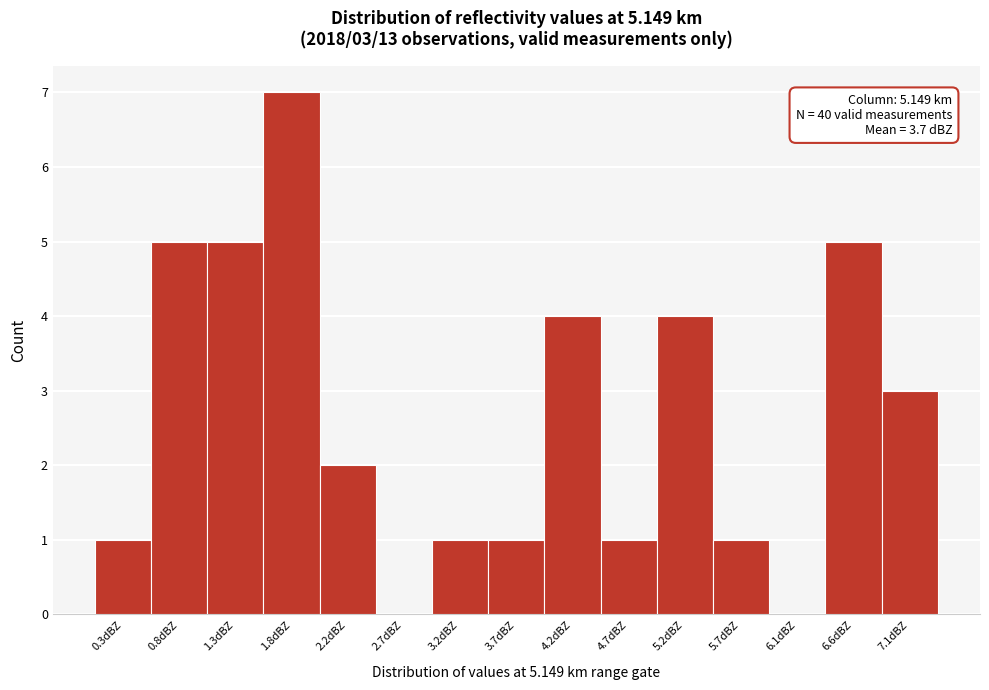

Reading left to right, list all the values displayed in this chart.

0.3dBZ=1	0.8dBZ=5	1.3dBZ=5	1.8dBZ=7	2.2dBZ=2	2.7dBZ=0	3.2dBZ=1	3.7dBZ=1	4.2dBZ=4	4.7dBZ=1	5.2dBZ=4	5.7dBZ=1	6.1dBZ=0	6.6dBZ=5	7.1dBZ=3